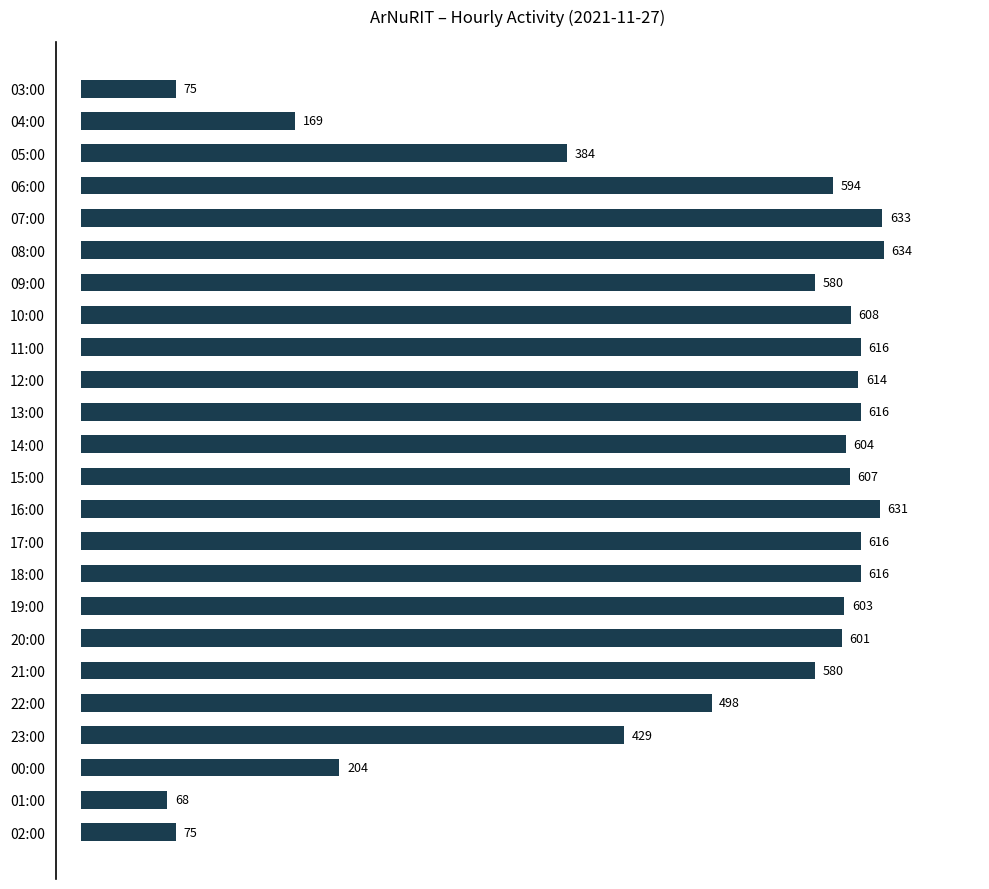

The value at 20:00 is 601. True or false?

True